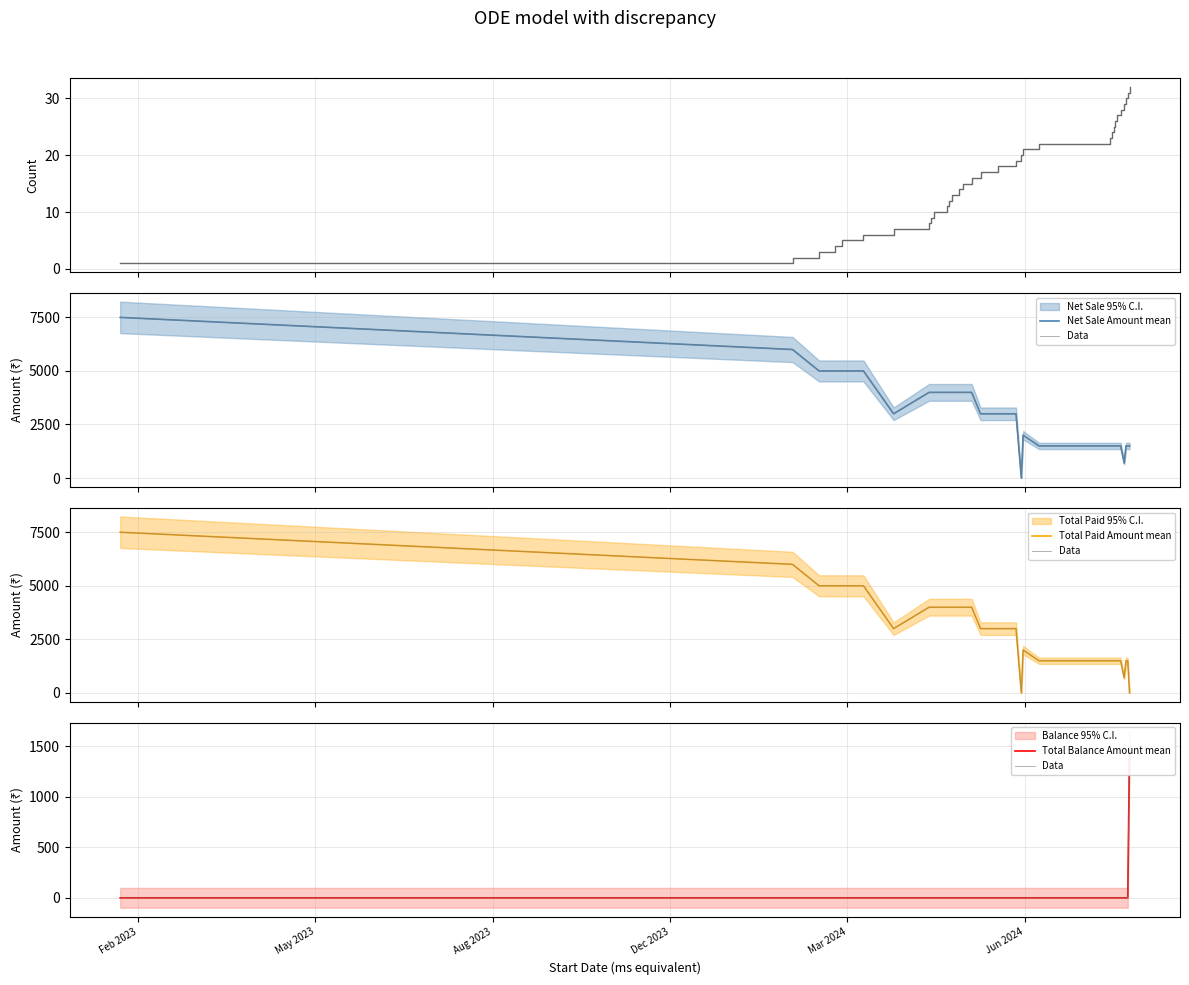

What is the difference between the maximum and second lowest values in the Net Sale Amount mean series?

6800